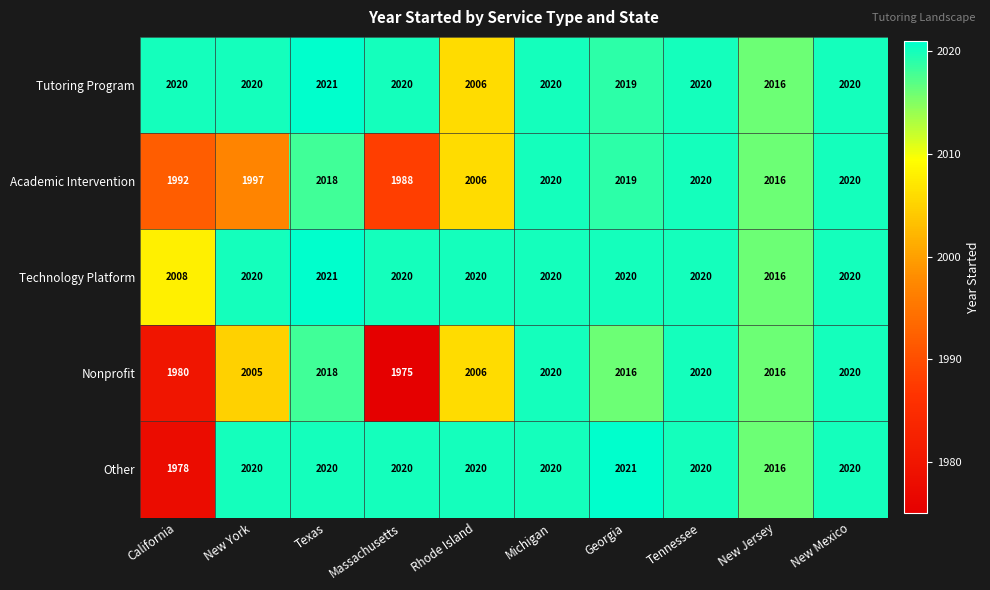

Is the value of Tutoring Program at California greater than the value of Academic Intervention at Massachusetts?

Yes